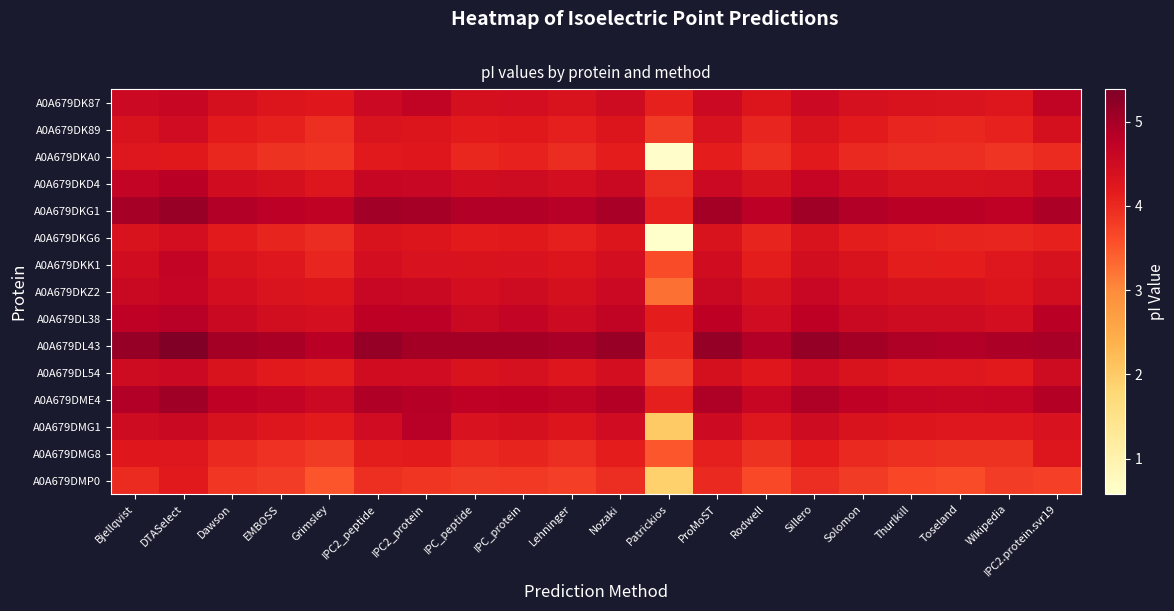

Which has a higher value, Sillero or Bjellqvist?

Sillero